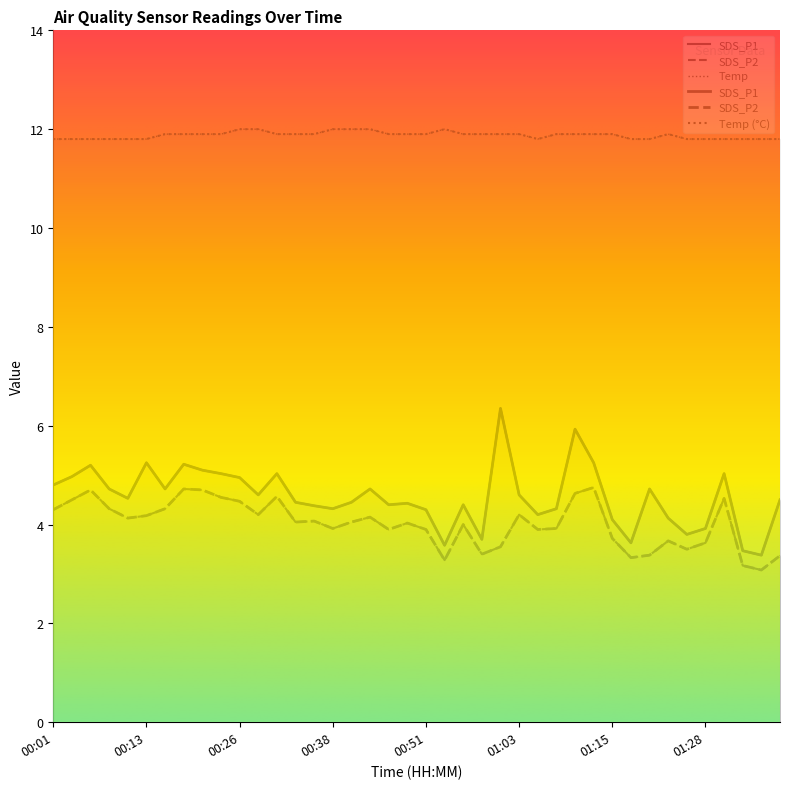

What is the difference between the SDS_P1 values at 01:28 and 00:11?

0.6